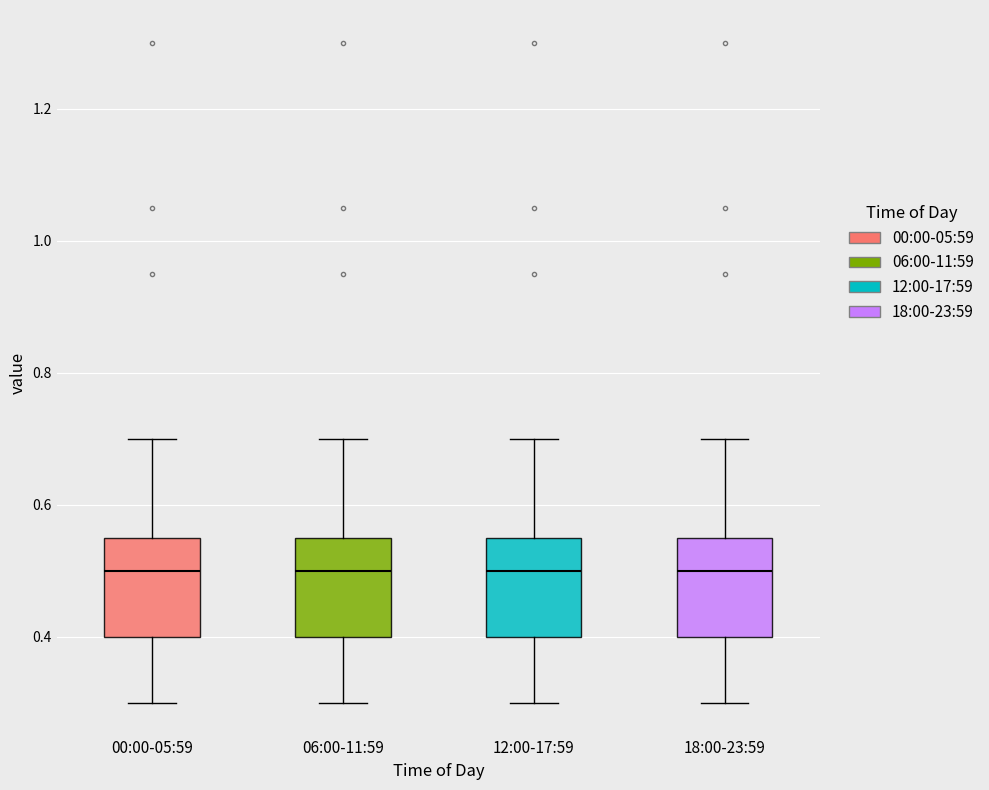

Where does the lower whisker of the box for 12:00-17:59 end on the y-axis? The values are not printed on the chart, so give them approximately, as read against the axis.

0.30